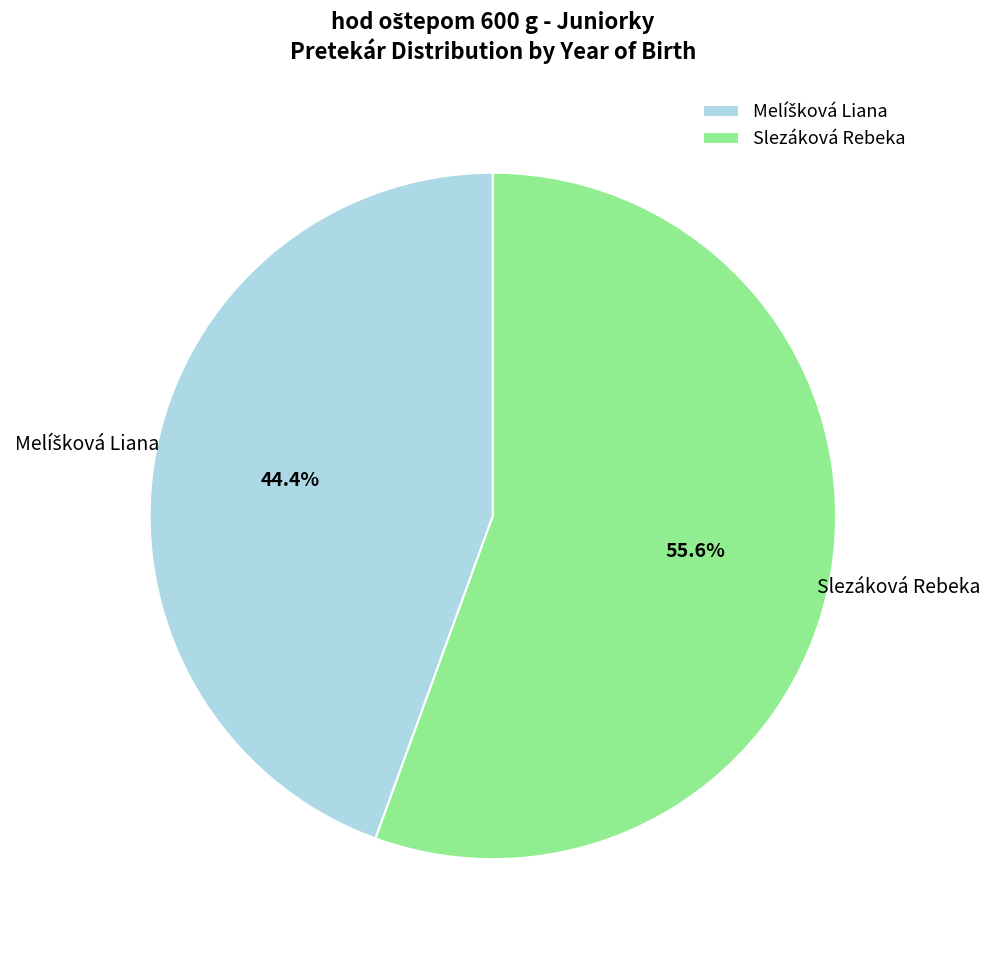

What portion of the pie excludes Slezáková Rebeka?

44.4%